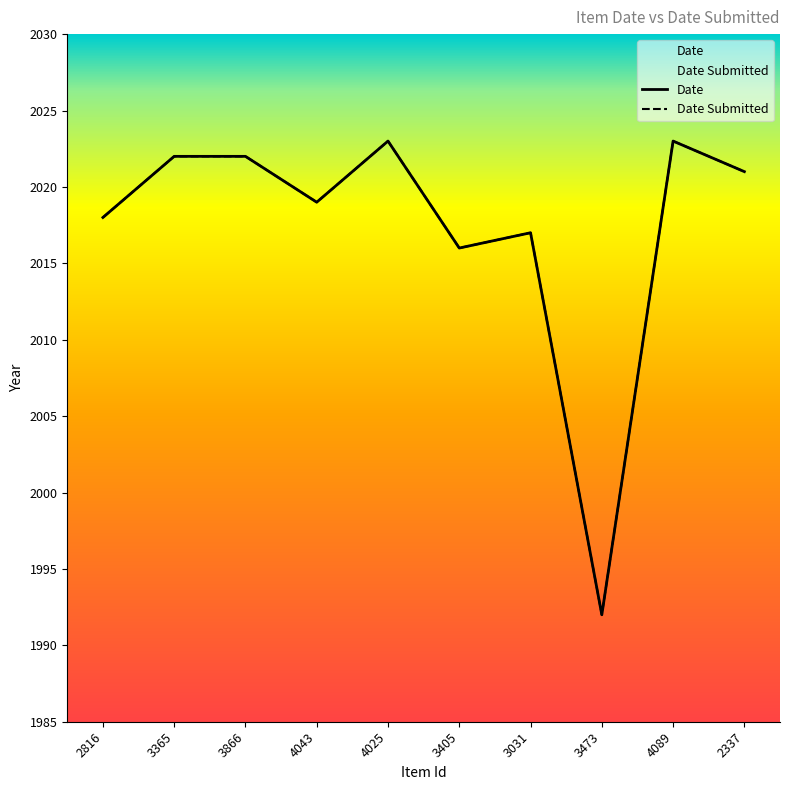

How many data points in Date are less than 2021?

5